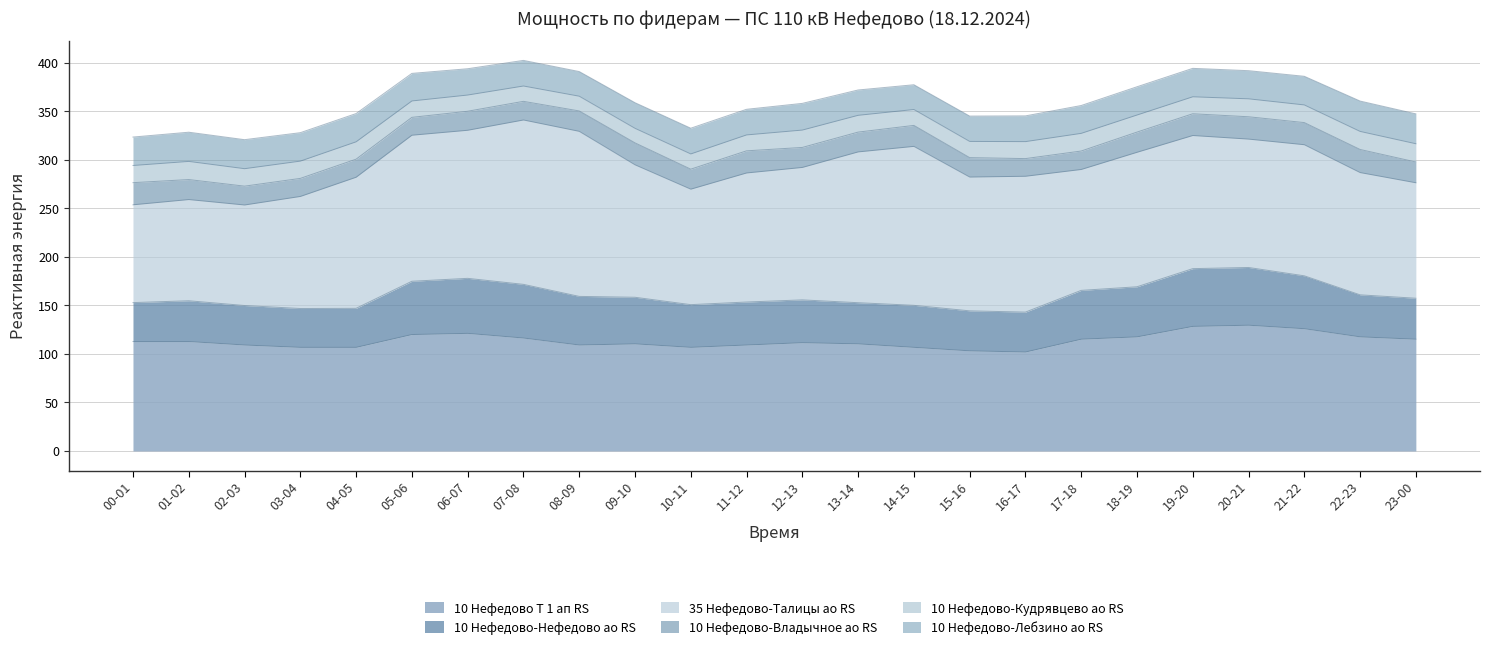

At which category does 35 Нефедово-Талицы ао RS reach its first local valley?

02-03